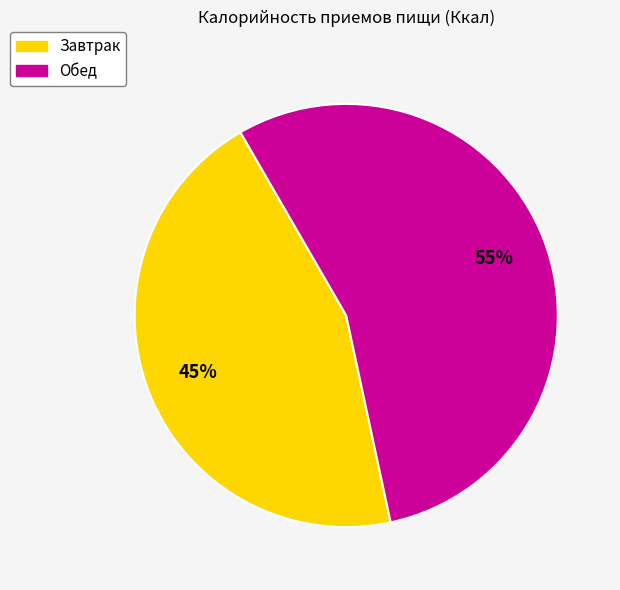

To the nearest percent, what is the average slice percentage?

50%